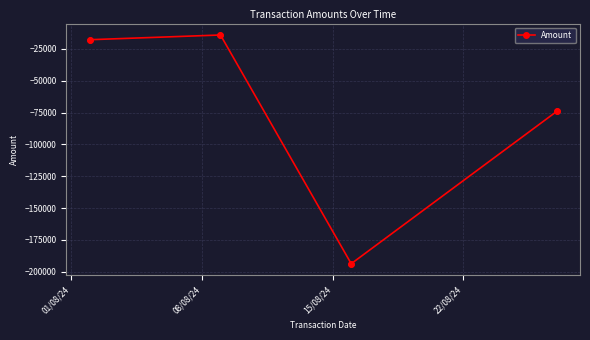

What is the value of the 4th point from the left?

-74087.7